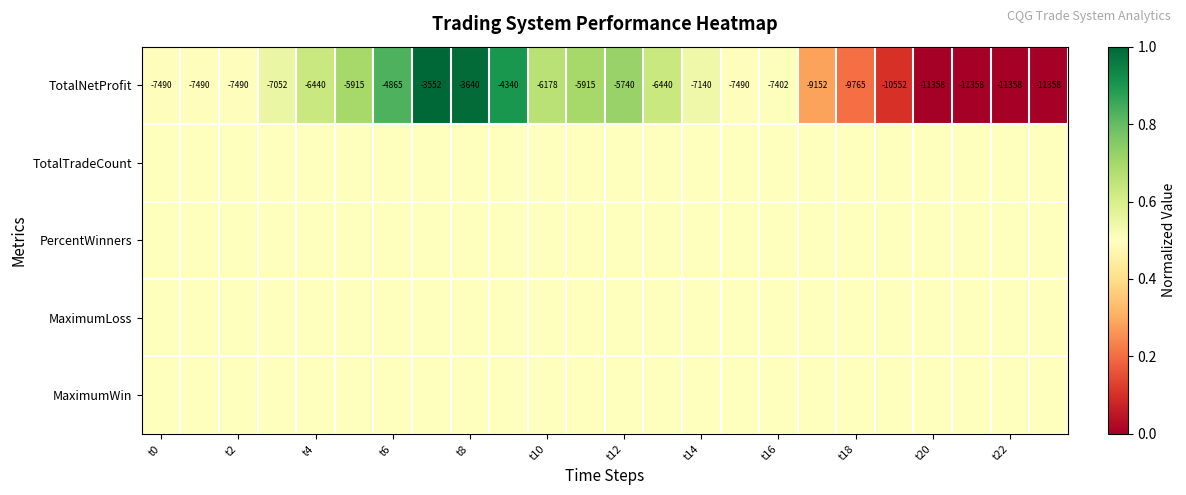

At which label is TotalNetProfit closest to -7455?

t0